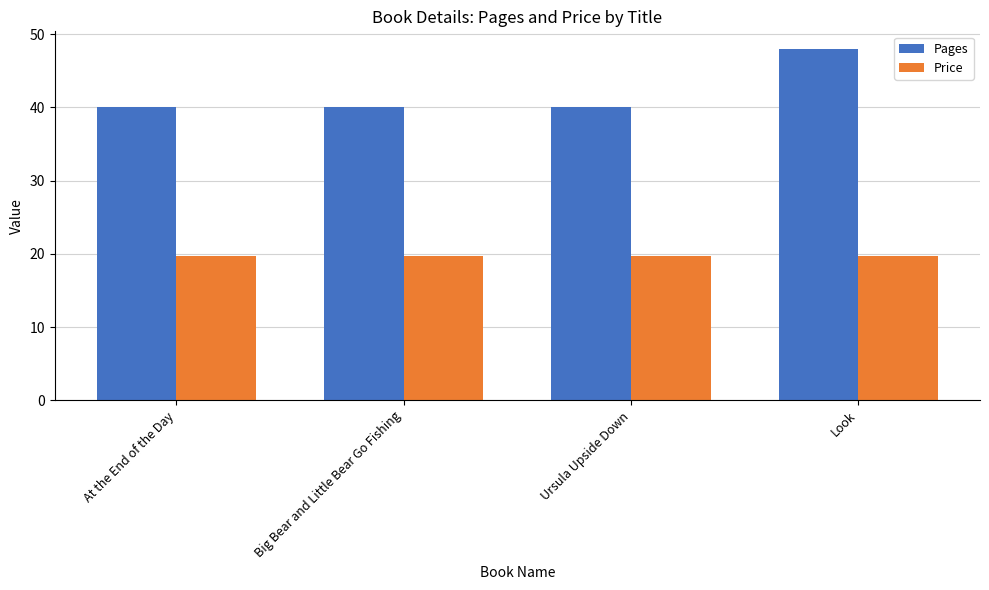

The value of Price at Ursula Upside Down is 4.2. True or false?

False